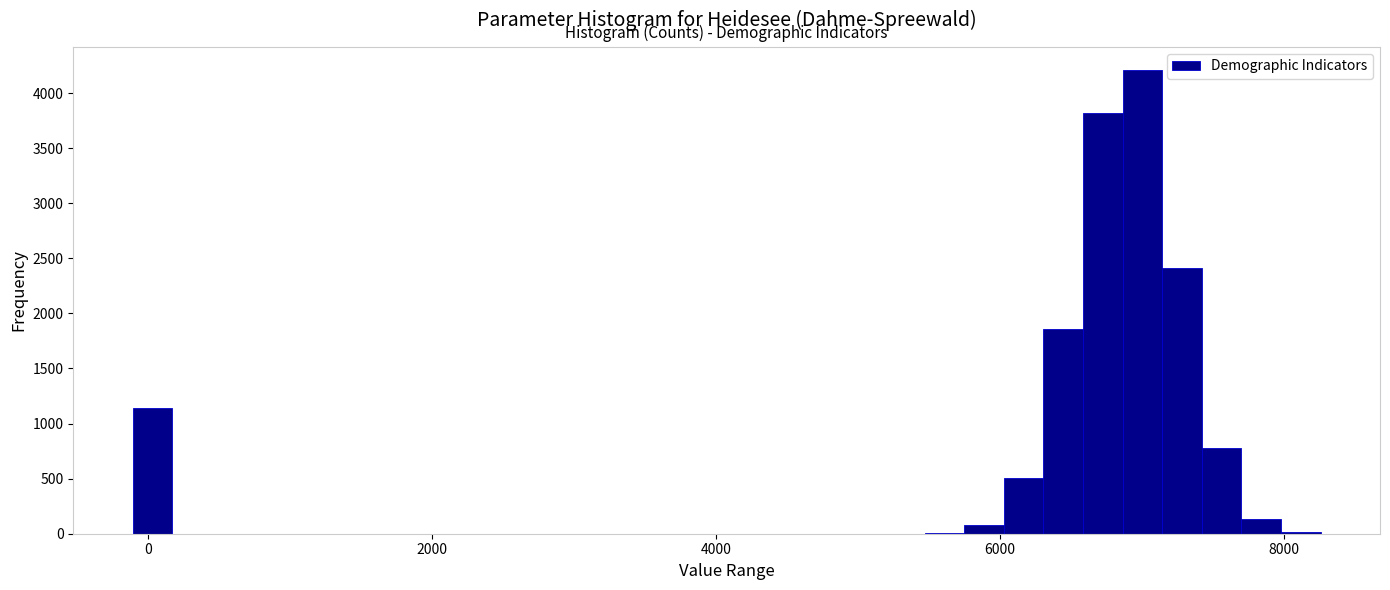

Around what value on the x-axis is the tallest bar? Give the approximate position of its centre, as read against the axis.

7000